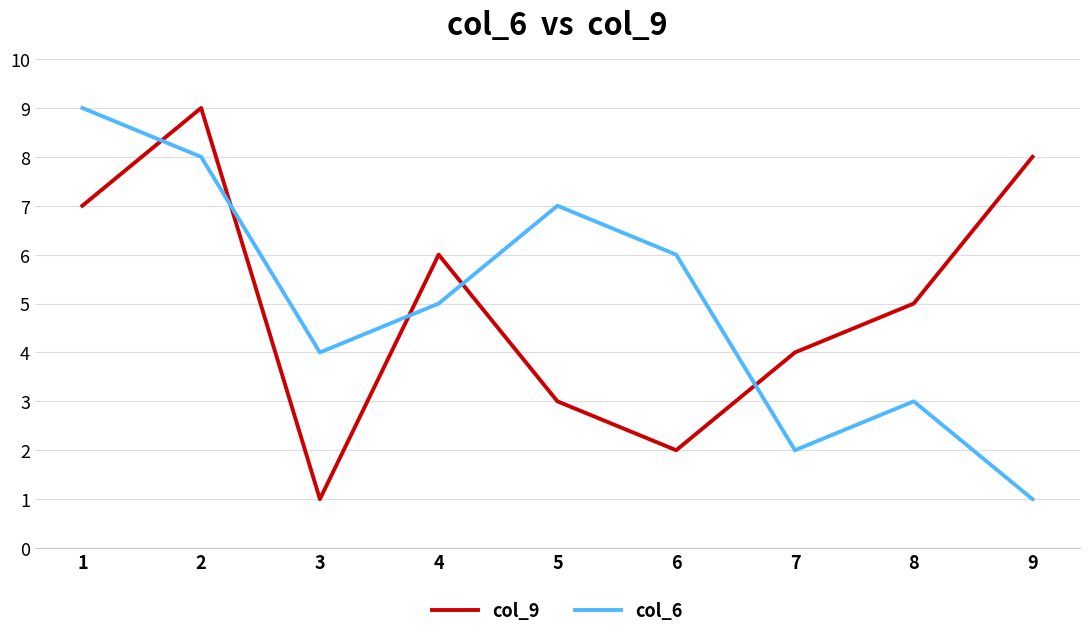

What is the average value of the col_6 series?

5